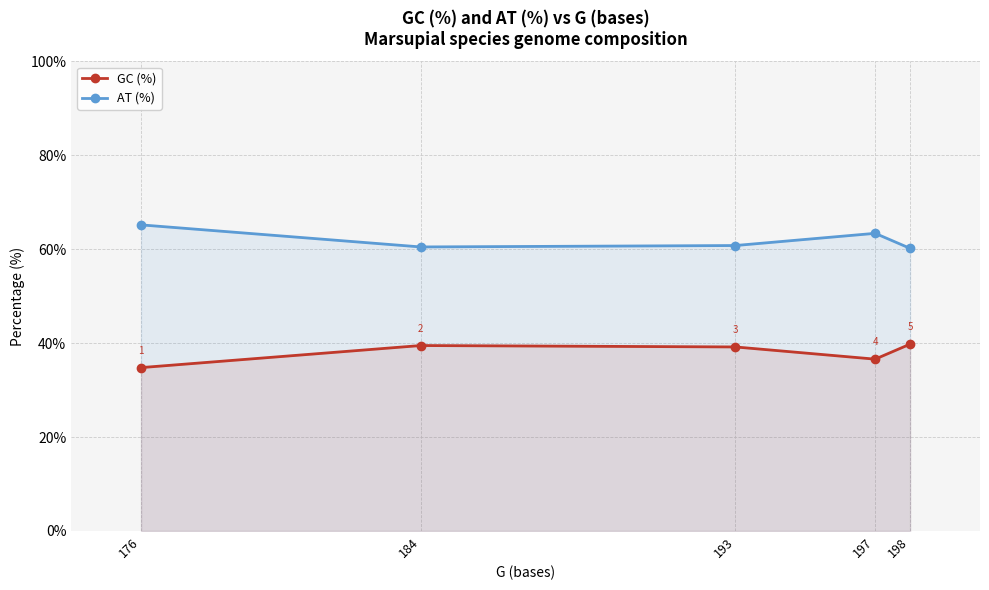

What is the maximum value shown in the chart?

65.2